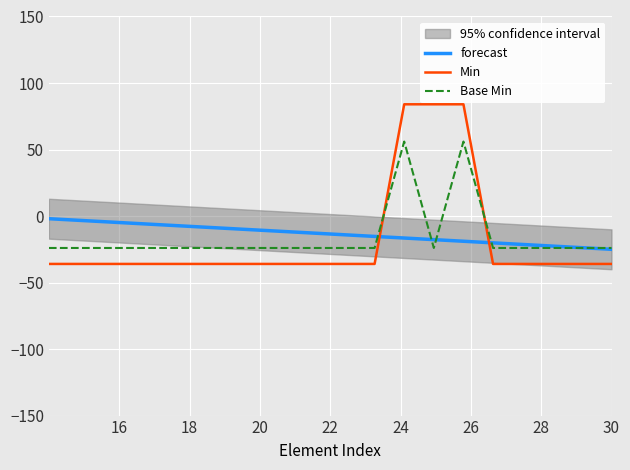

What is the greatest value displayed?

84.0